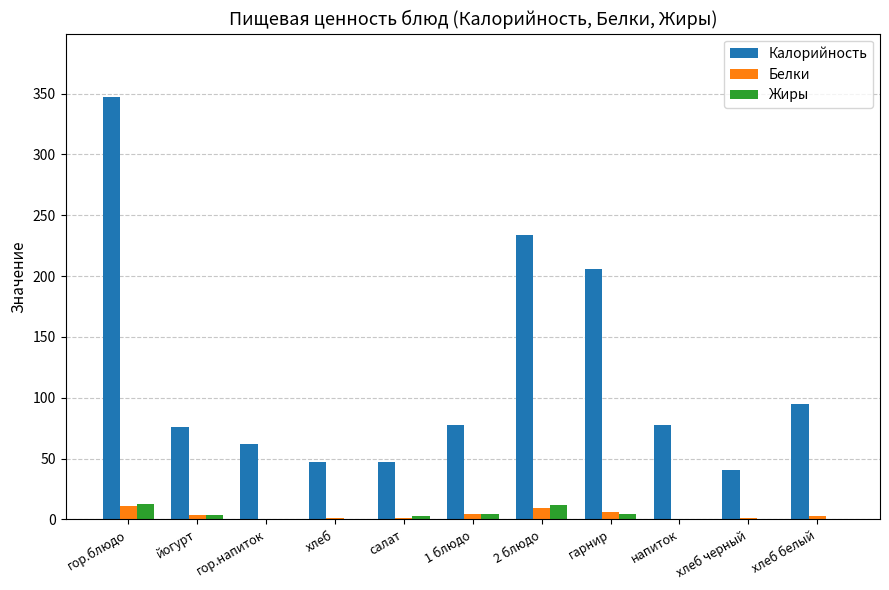

Are the bars grouped side by side (vs. stacked)?

Yes